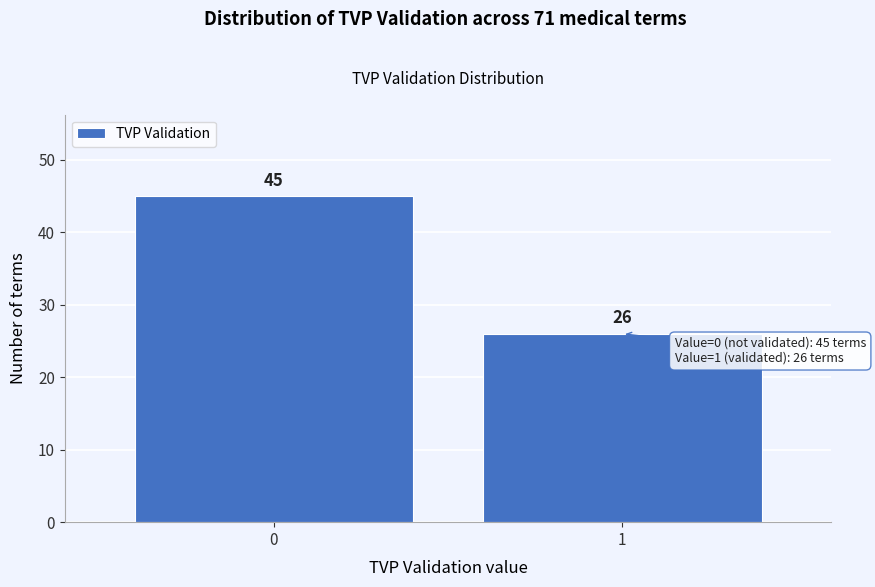

Reading right to left, transcribe all the data shown in this chart.

26	45